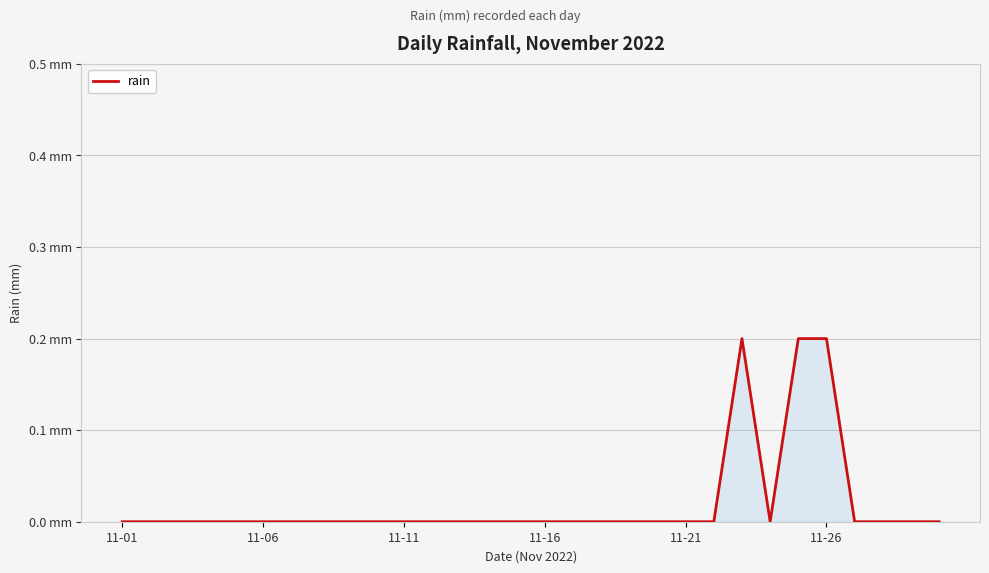

Is this an area chart (filled region under the line)?

Yes